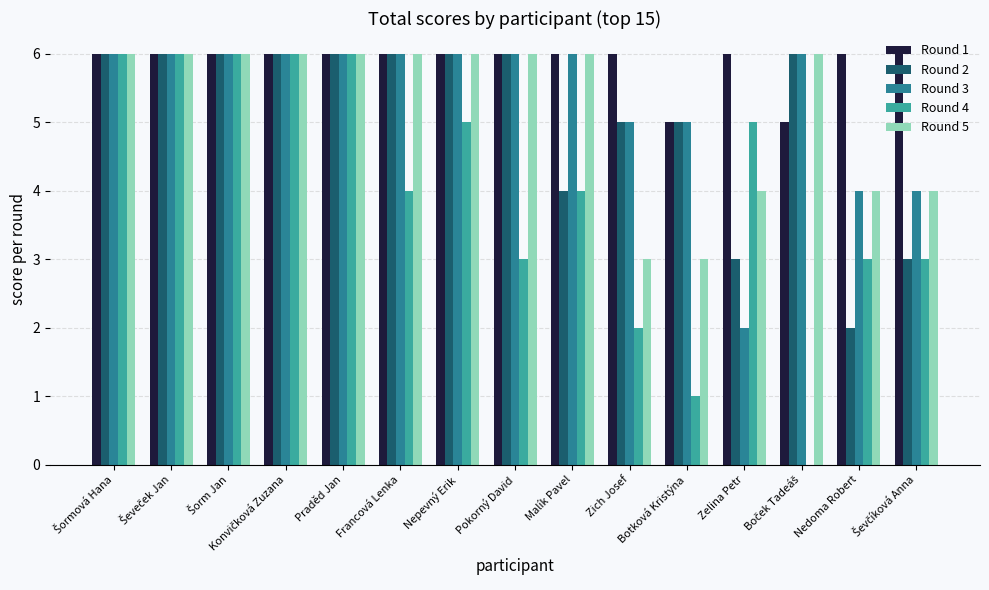

The Round 1 series shows 8 at Botková Kristýna. True or false?

False